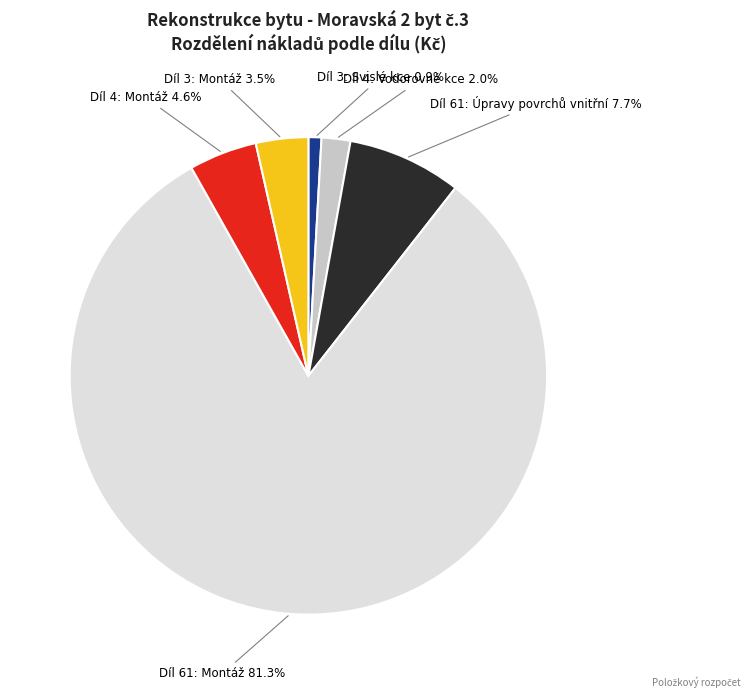

What portion of the pie excludes Díl 4: Vodorovné kce?

98.0%